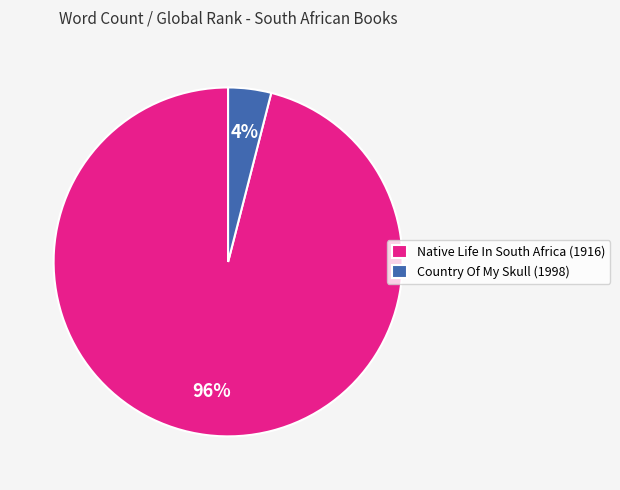

True or false: Country Of My Skull (1998) accounts for 14% of the total.

False